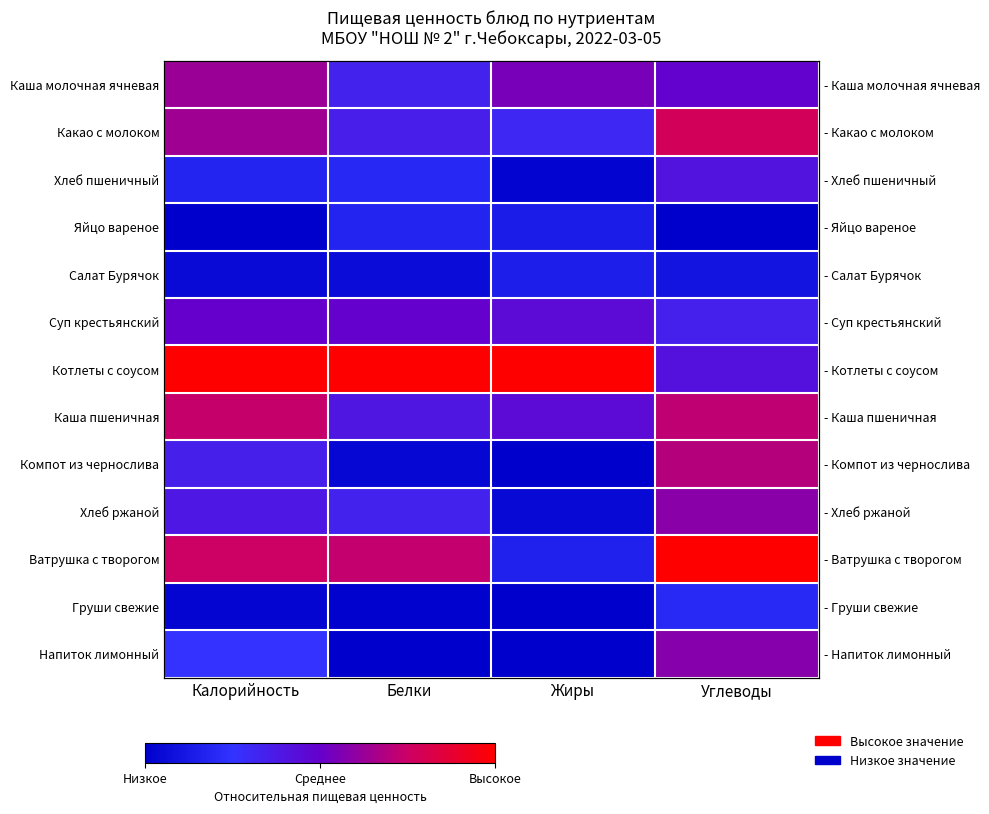

Between Белки and Углеводы, which is larger?

Углеводы